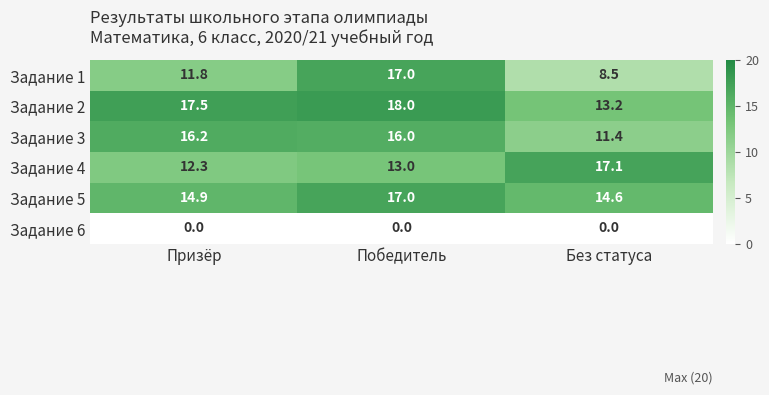

The Задание 1 series shows 11.8 at Призёр. True or false?

True